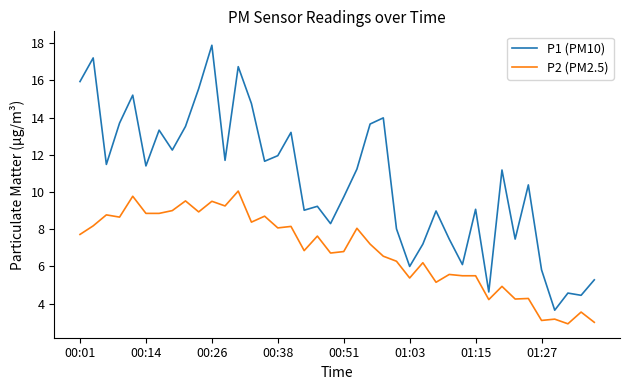

In P1 (PM10), how many points are lower than both neighbors (excluding endpoints)?

13